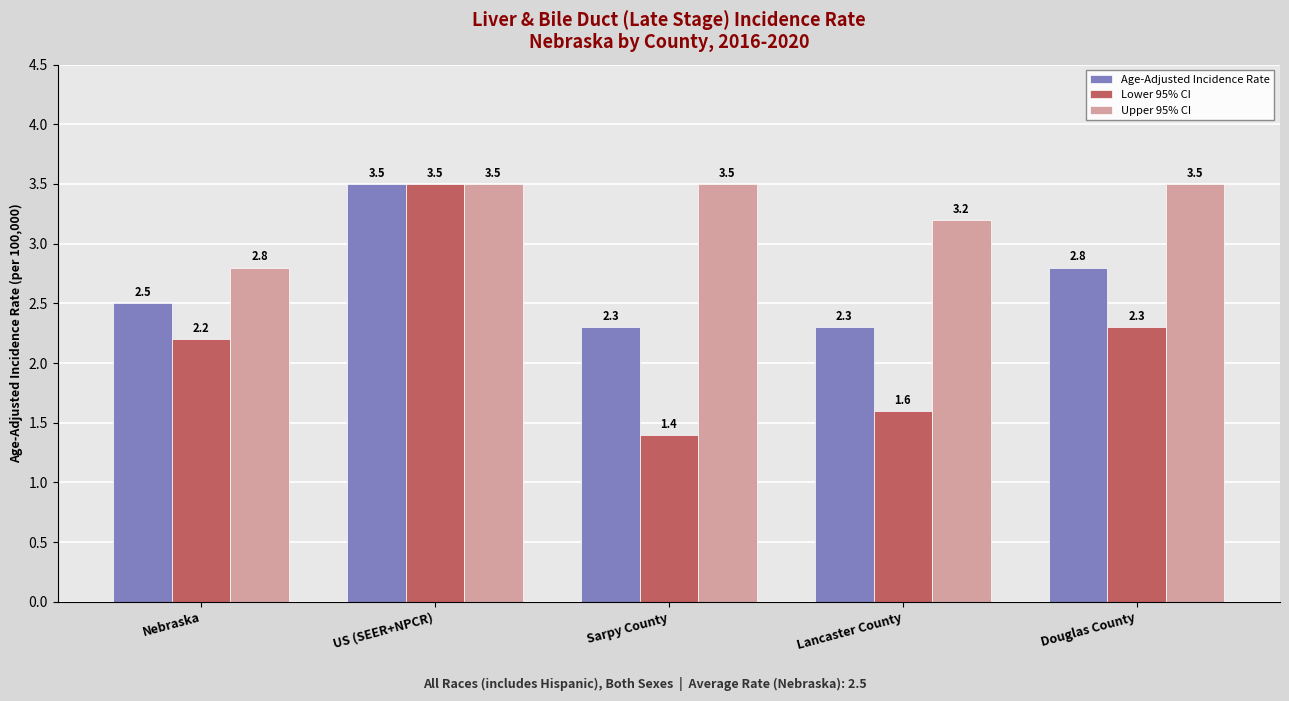

How many bars are there in total?

15